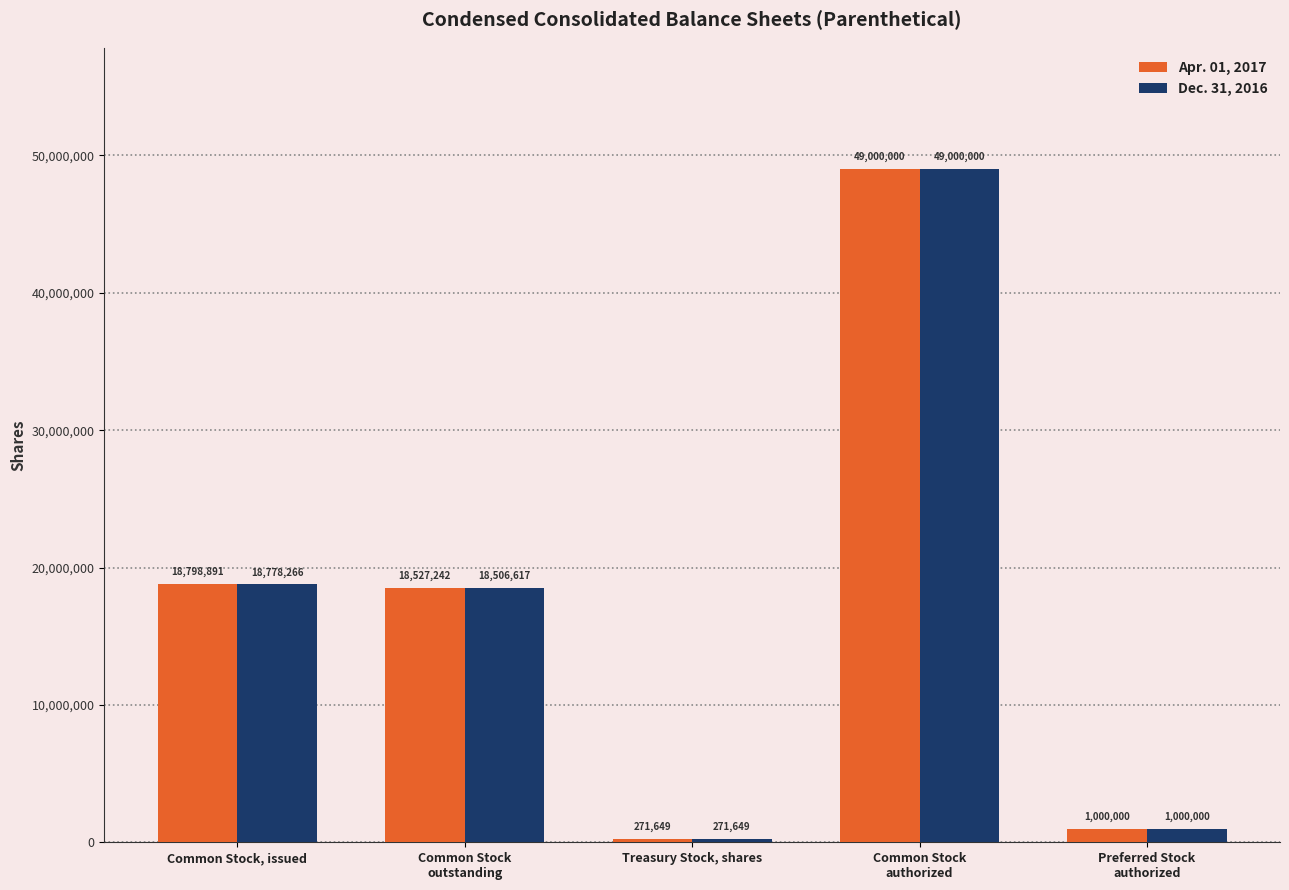

Which series has the largest total across all categories?

Apr. 01, 2017